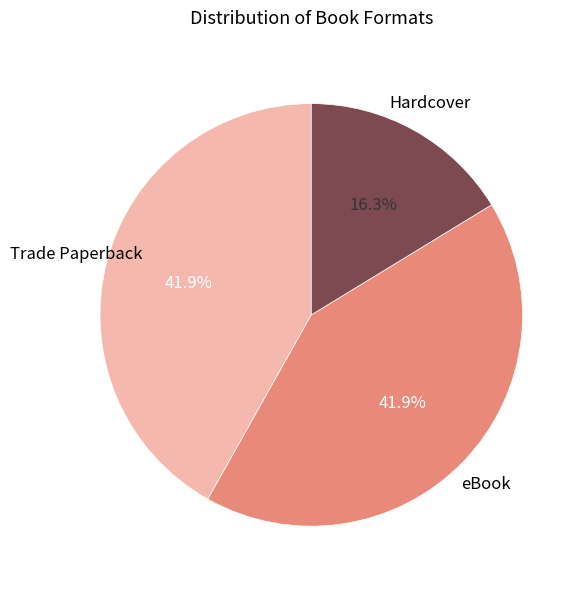

Combined, what portion of the pie is eBook and Hardcover?

58.1%